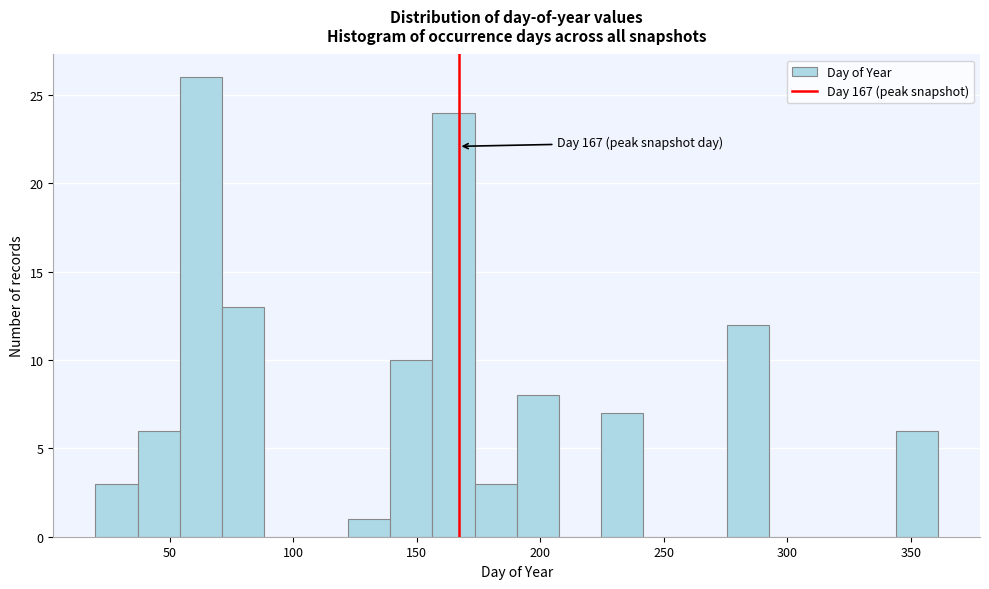

Read against the x-axis, roughly where is the centre of the tallest bar?

65